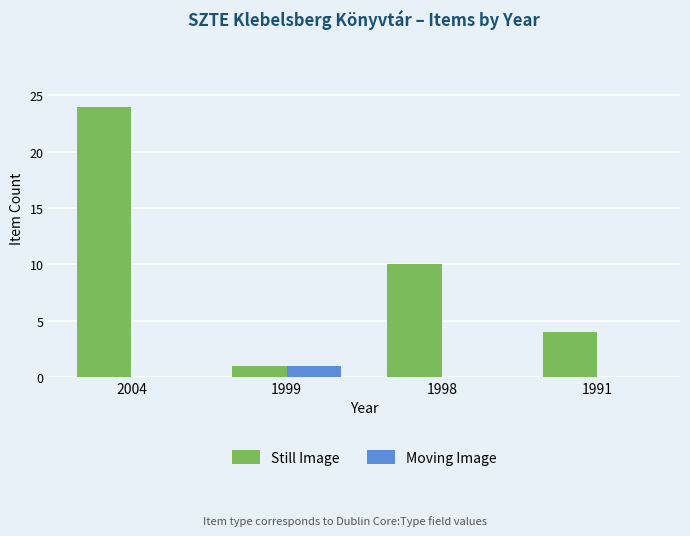

Which label corresponds to the largest value in the chart?

2004